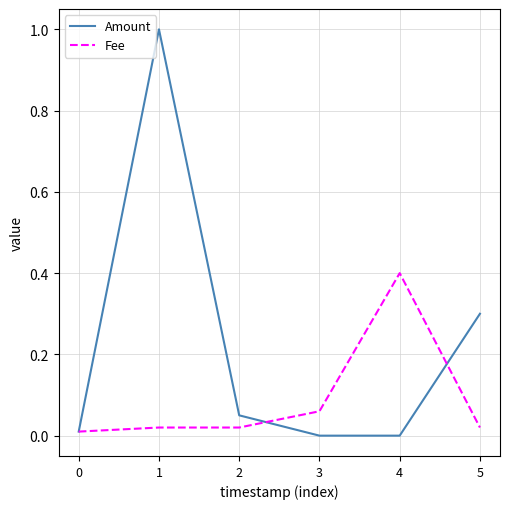

Is the value of Amount at 5 greater than the value of Fee at 4?

No